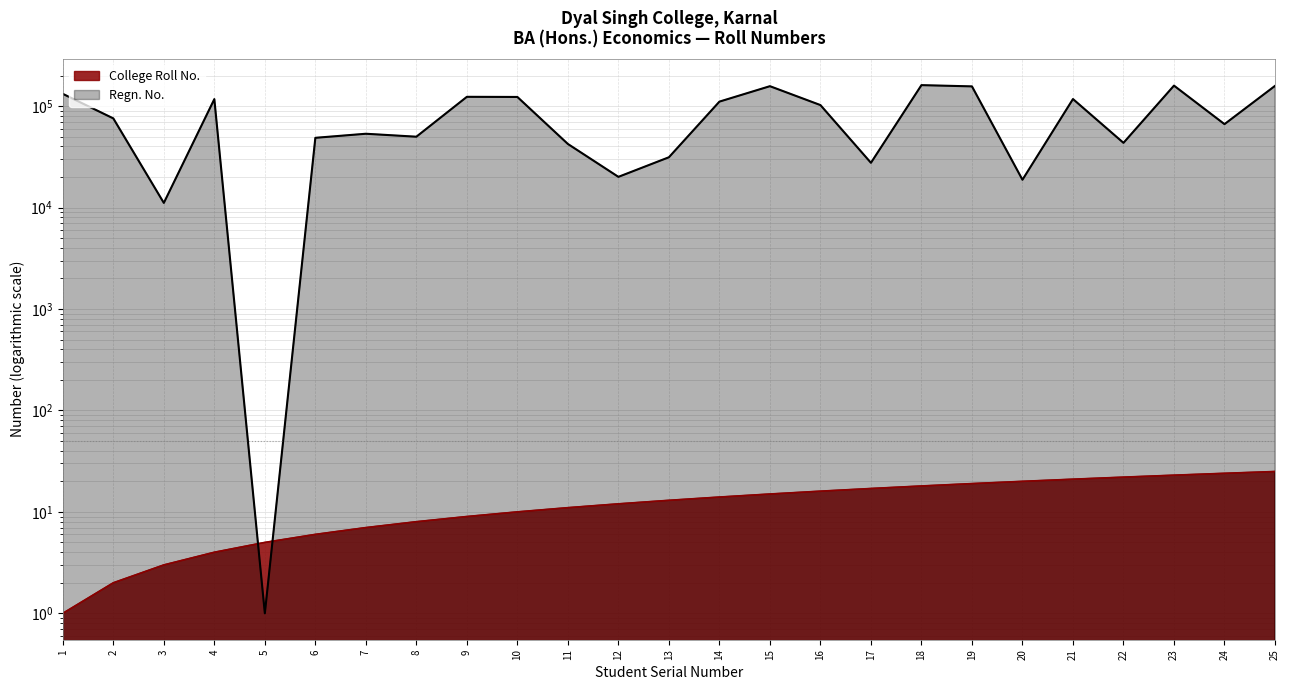

True or false: College Roll No. and Regn. No. intersect in this chart.

True